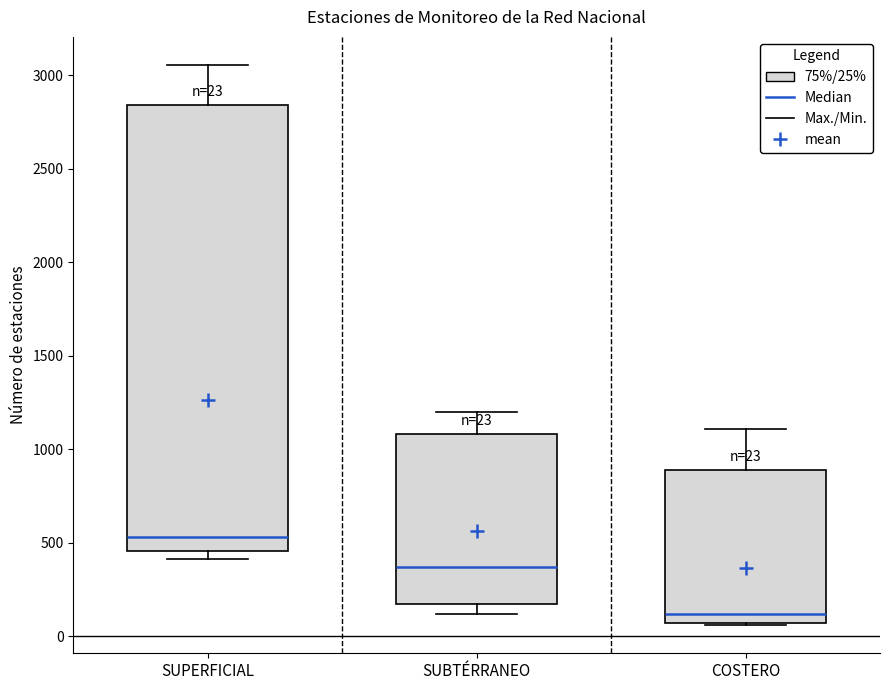

Which box's median line is the highest?

SUPERFICIAL